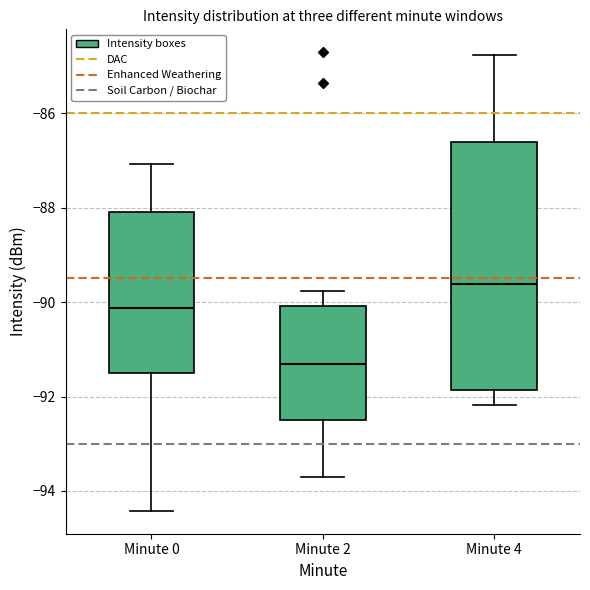

Reading left to right, read every box against the y-axis: the position of its median line, the range the box covers, and the ends of its whiskers. The values are not printed on the chart, so give them approximately, as read against the axis.

Minute 0: median -90.2, box -91.6 to -88.0, whiskers -94.4 to -87.0
Minute 2: median -91.4, box -92.6 to -90.0, whiskers -93.6 to -89.8
Minute 4: median -89.6, box -91.8 to -86.6, whiskers -92.2 to -84.8